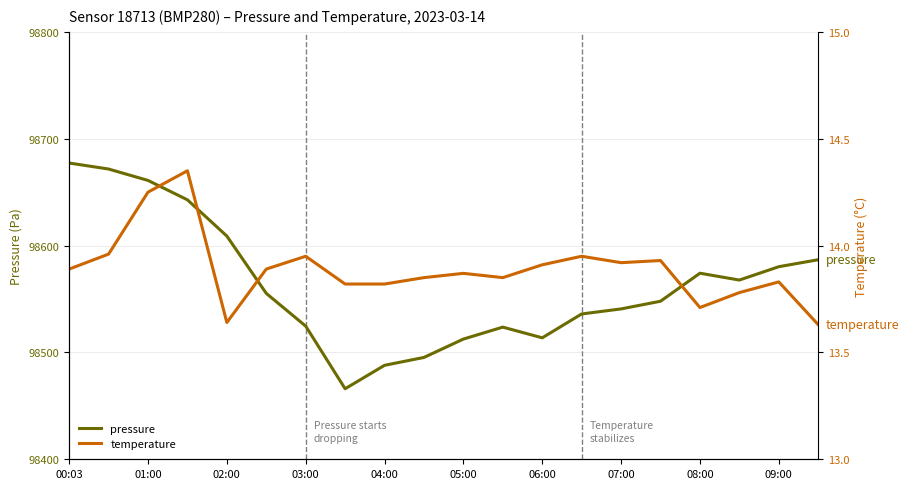

Rank the series by their average value, from highest to lowest.

pressure, temperature